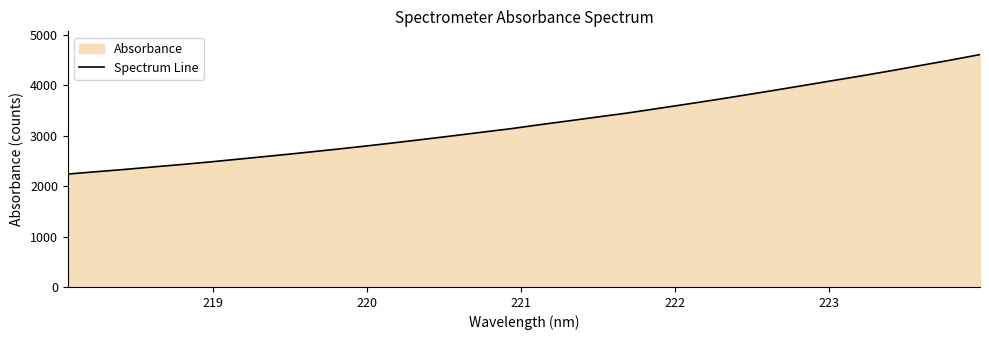

What is the difference between the maximum and minimum values?

2369.5